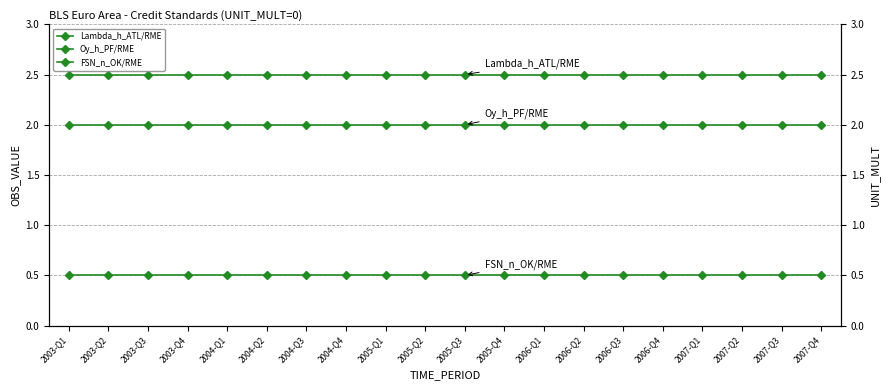

How many lines are shown in the chart?

3